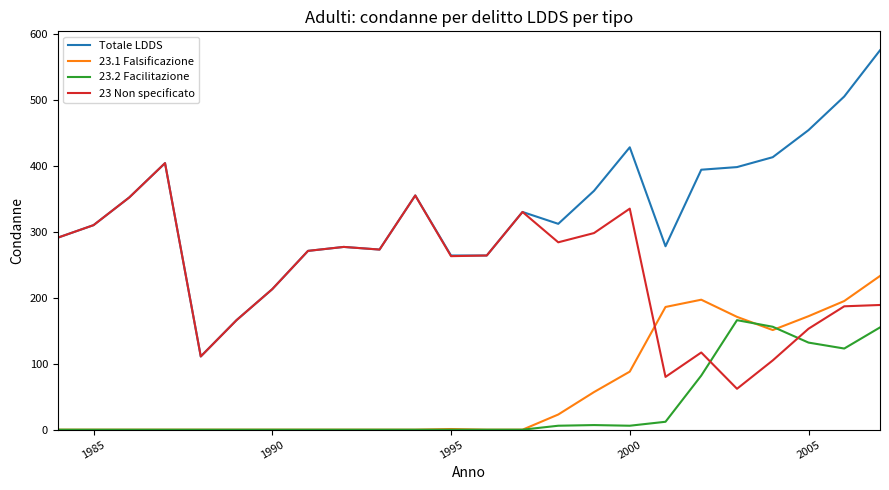

Does the chart have visible grid lines?

No